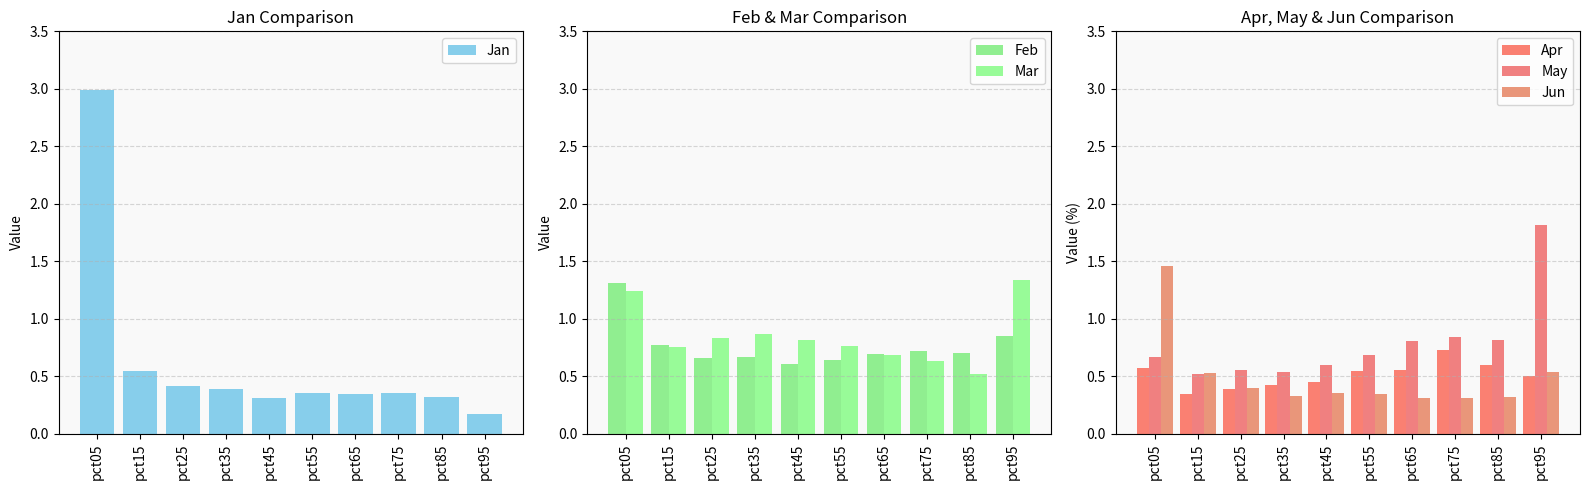

Reading left to right, list all the values displayed in this chart.

Jan: pct05=3.0	pct15=0.5	pct25=0.4	pct35=0.4	pct45=0.3	pct55=0.4	pct65=0.3	pct75=0.4	pct85=0.3	pct95=0.2
Feb: pct05=1.3	pct15=0.8	pct25=0.7	pct35=0.7	pct45=0.6	pct55=0.6	pct65=0.7	pct75=0.7	pct85=0.7	pct95=0.9
Mar: pct05=1.2	pct15=0.8	pct25=0.8	pct35=0.9	pct45=0.8	pct55=0.8	pct65=0.7	pct75=0.6	pct85=0.5	pct95=1.3
Apr: pct05=0.6	pct15=0.4	pct25=0.4	pct35=0.4	pct45=0.4	pct55=0.5	pct65=0.6	pct75=0.7	pct85=0.6	pct95=0.5
May: pct05=0.7	pct15=0.5	pct25=0.6	pct35=0.5	pct45=0.6	pct55=0.7	pct65=0.8	pct75=0.8	pct85=0.8	pct95=1.8
Jun: pct05=1.5	pct15=0.5	pct25=0.4	pct35=0.3	pct45=0.4	pct55=0.3	pct65=0.3	pct75=0.3	pct85=0.3	pct95=0.5